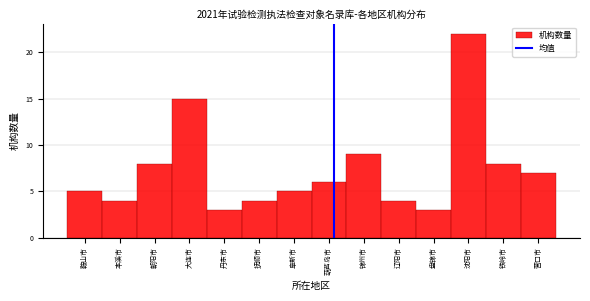

Reading left to right, transcribe all the data shown in this chart.

5	4	8	15	3	4	5	6	9	4	3	22	8	7